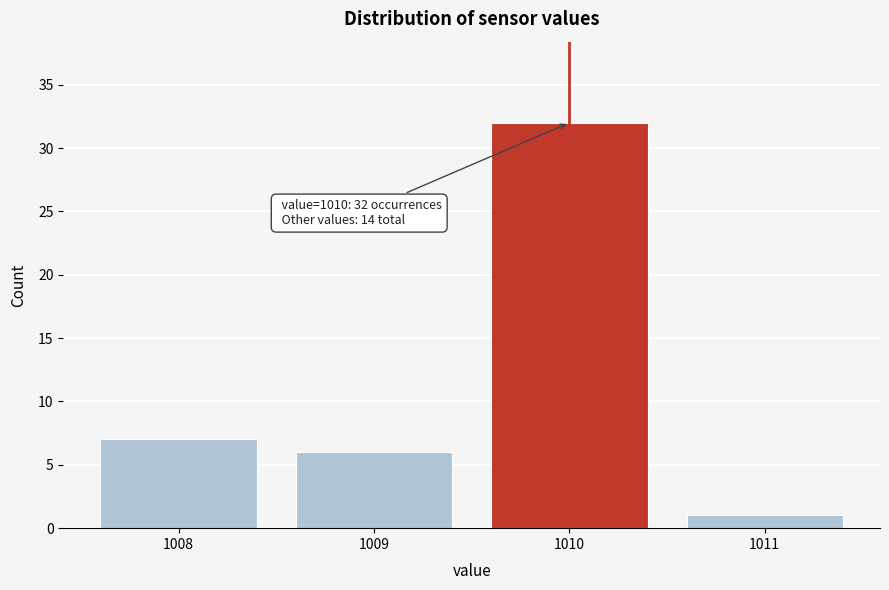

Reading left to right, list all the values displayed in this chart.

1008=7	1009=6	1010=32	1011=1